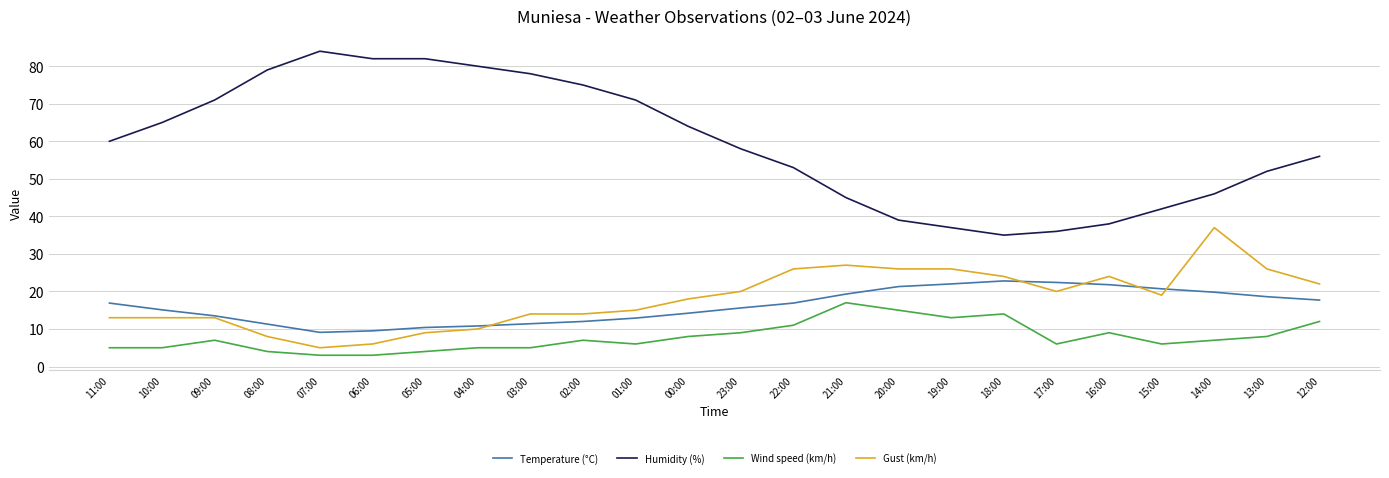

True or false: Temperature (°C) and Wind speed (km/h) intersect in this chart.

False